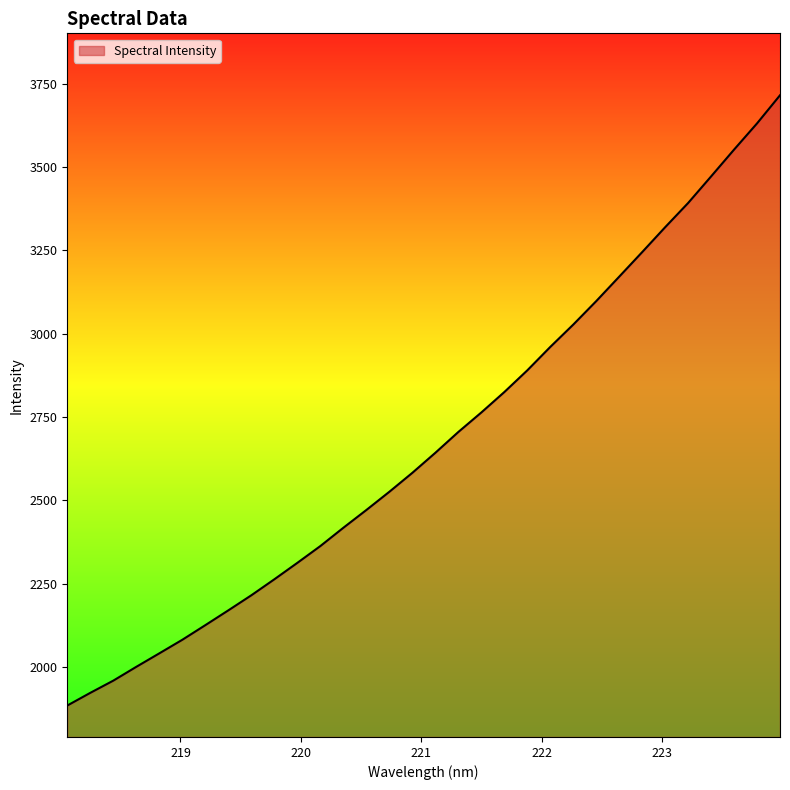

What is the difference between the maximum and minimum values?

1829.8